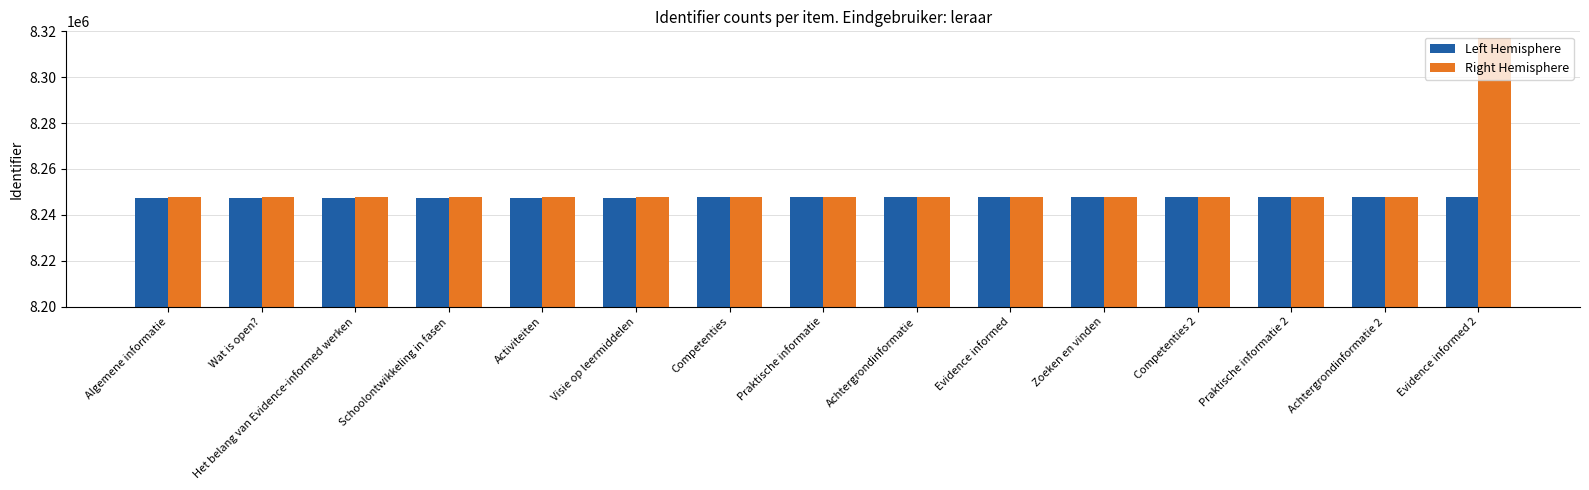

What is the total value across all series at Evidence informed?

16495161